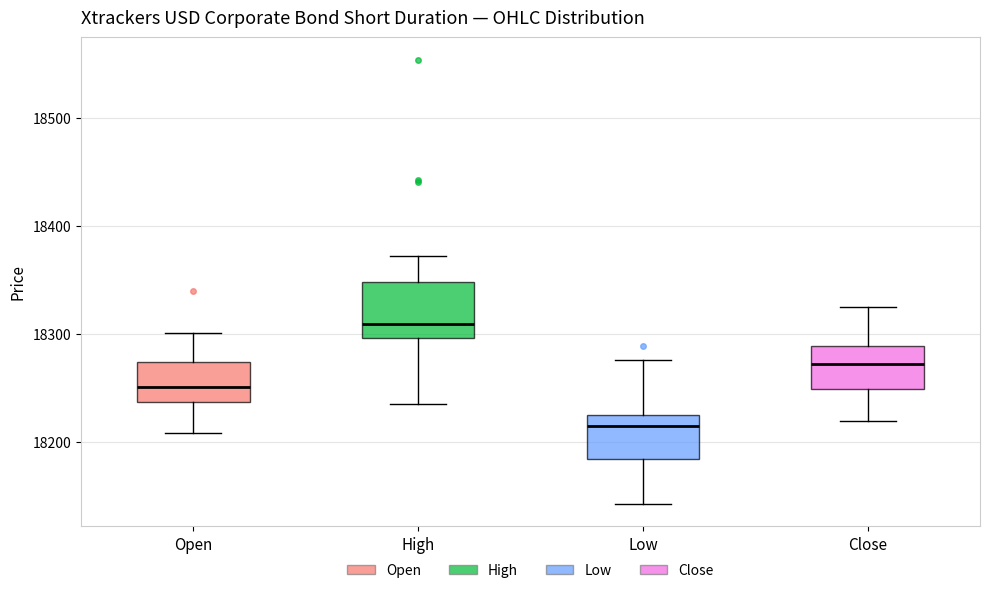

Comparing the boxes themselves (not the whiskers), which one is the tallest?

High